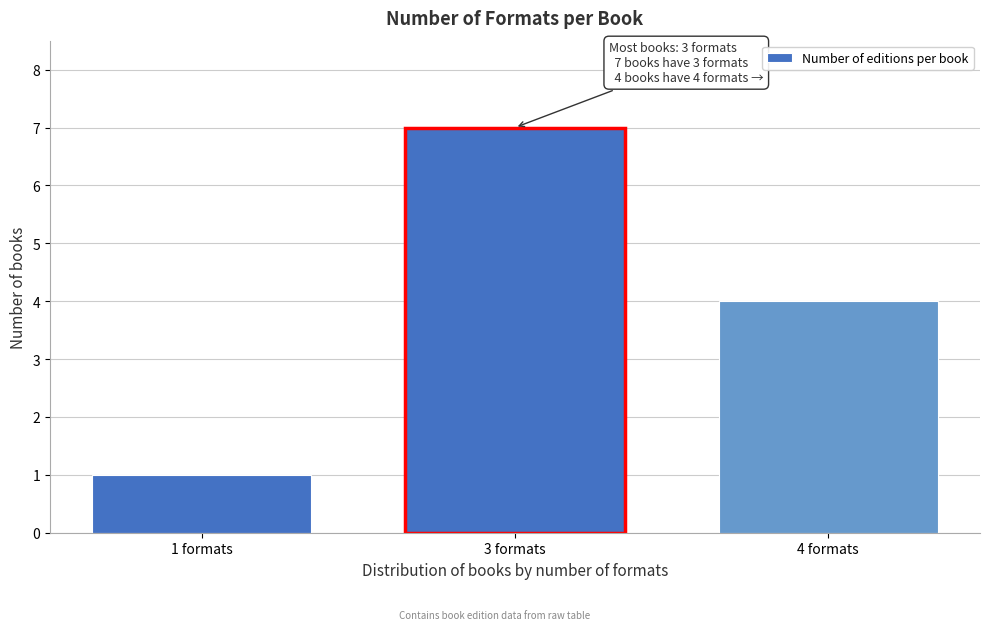

Reading right to left, transcribe all the data shown in this chart.

4	7	1